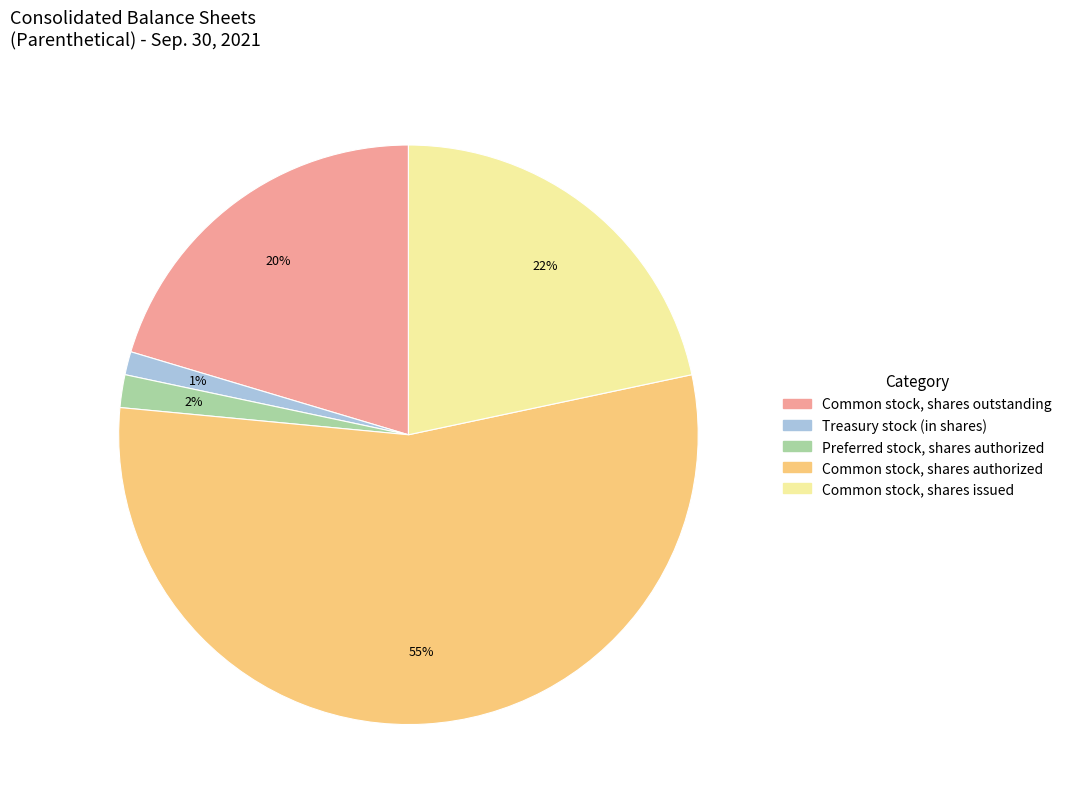

To the nearest percent, what is the difference between the largest and smallest slice percentages?

54%